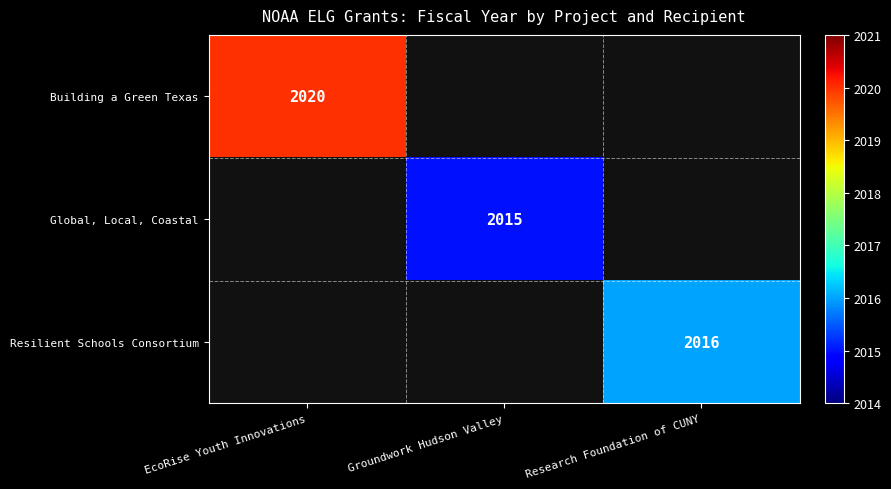

The value of Resilient Schools Consortium at Research Foundation of CUNY is 2016. True or false?

True